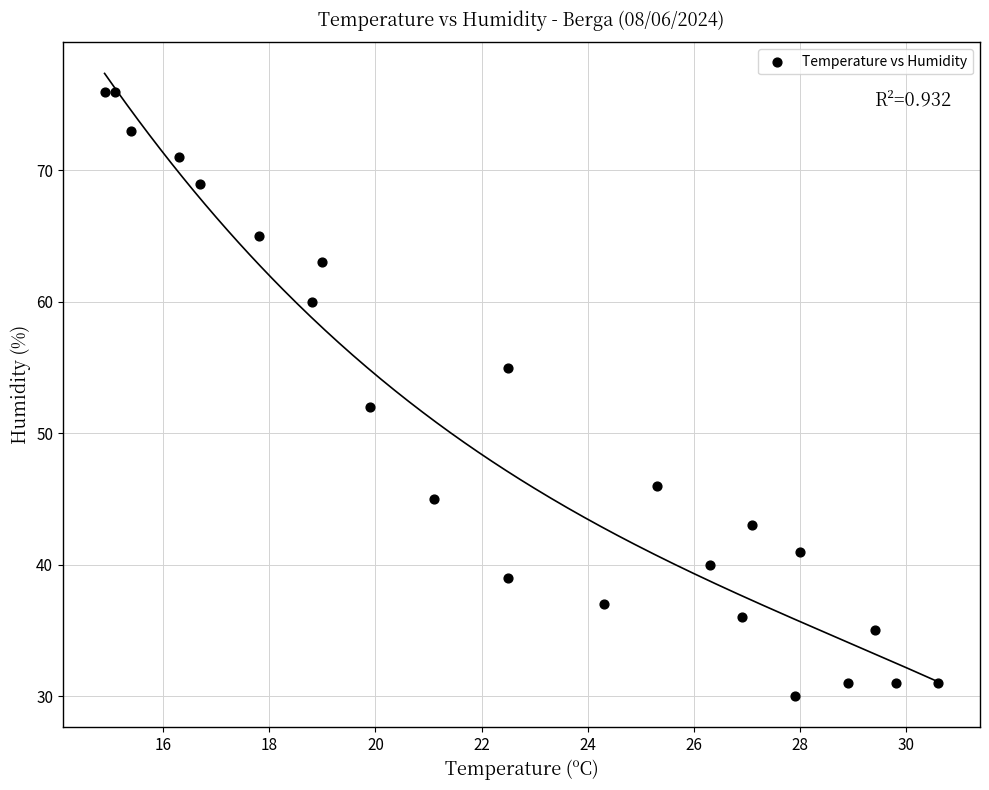

What Y value in the scatter plot is closest to 53?

52